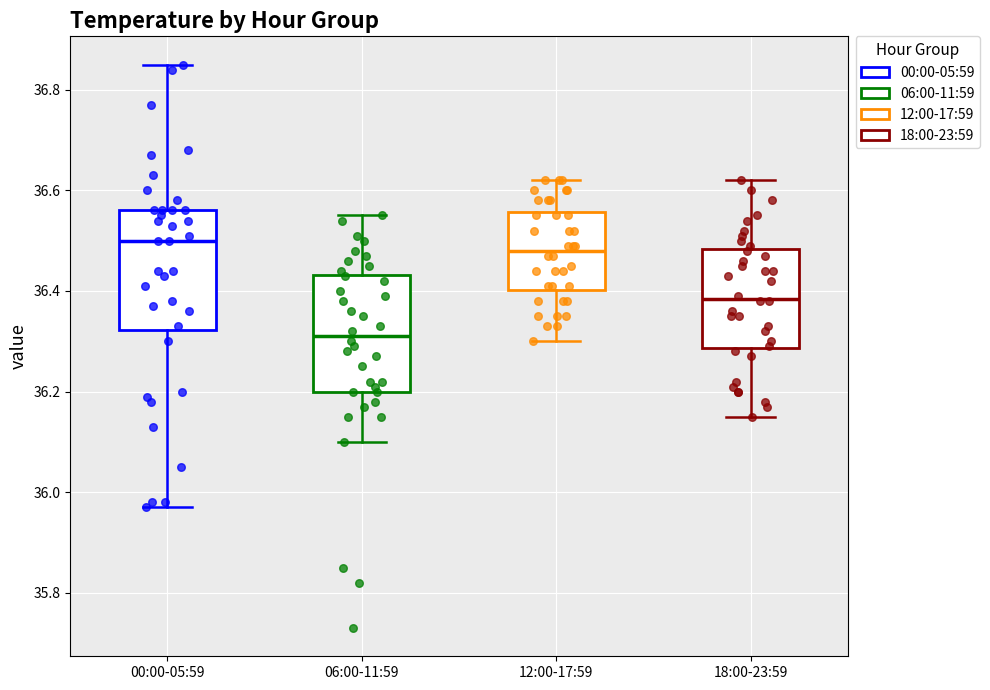

Reading left to right, transcribe this box plot: for each box, give where its median line is, the range the box spans, and where its two whiskers end, as read against the y-axis. The values are not printed on the chart, so give them approximately, as read against the axis.

00:00-05:59: median 36.50, box 36.32 to 36.56, whiskers 35.98 to 36.86
06:00-11:59: median 36.32, box 36.20 to 36.44, whiskers 36.10 to 36.56
12:00-17:59: median 36.48, box 36.40 to 36.56, whiskers 36.30 to 36.62
18:00-23:59: median 36.38, box 36.28 to 36.48, whiskers 36.16 to 36.62